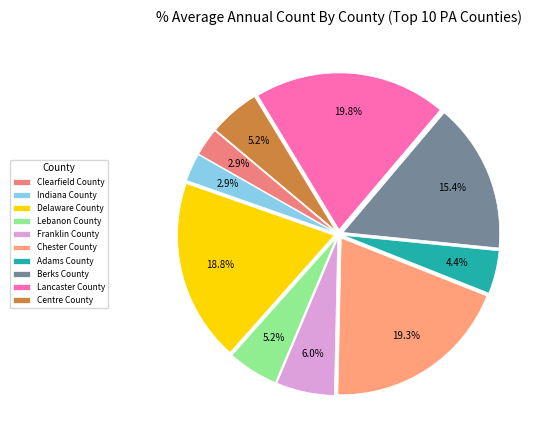

The Indiana County slice represents 16% of the pie. True or false?

False